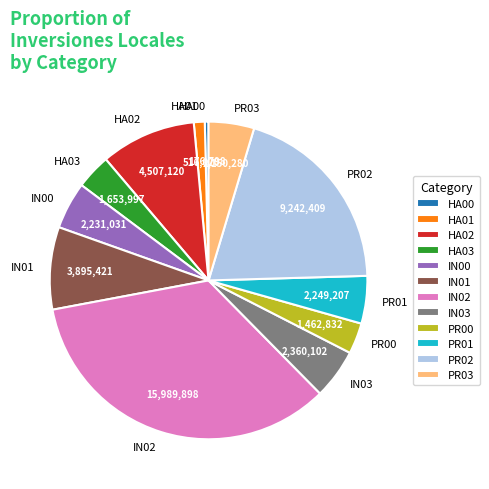

Is there any slice that represents more than half of the pie?

No